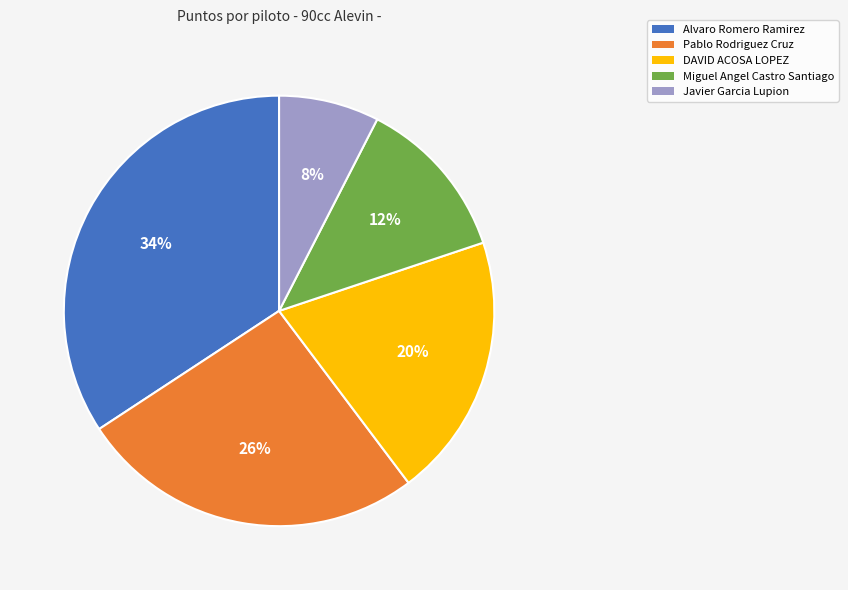

Do Miguel Angel Castro Santiago and Pablo Rodriguez Cruz together represent more than half of the pie?

No